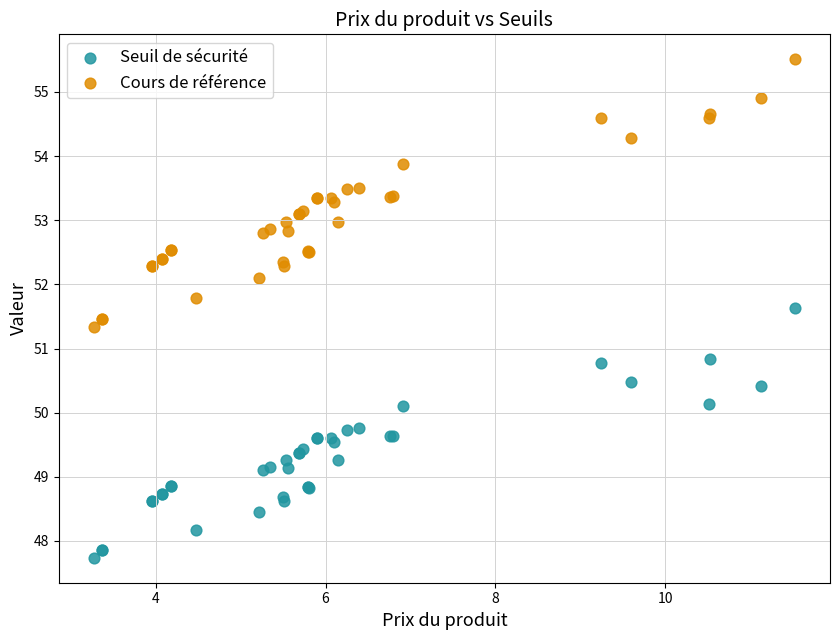

Which series has the largest Y range (max minus min)?

Cours de référence